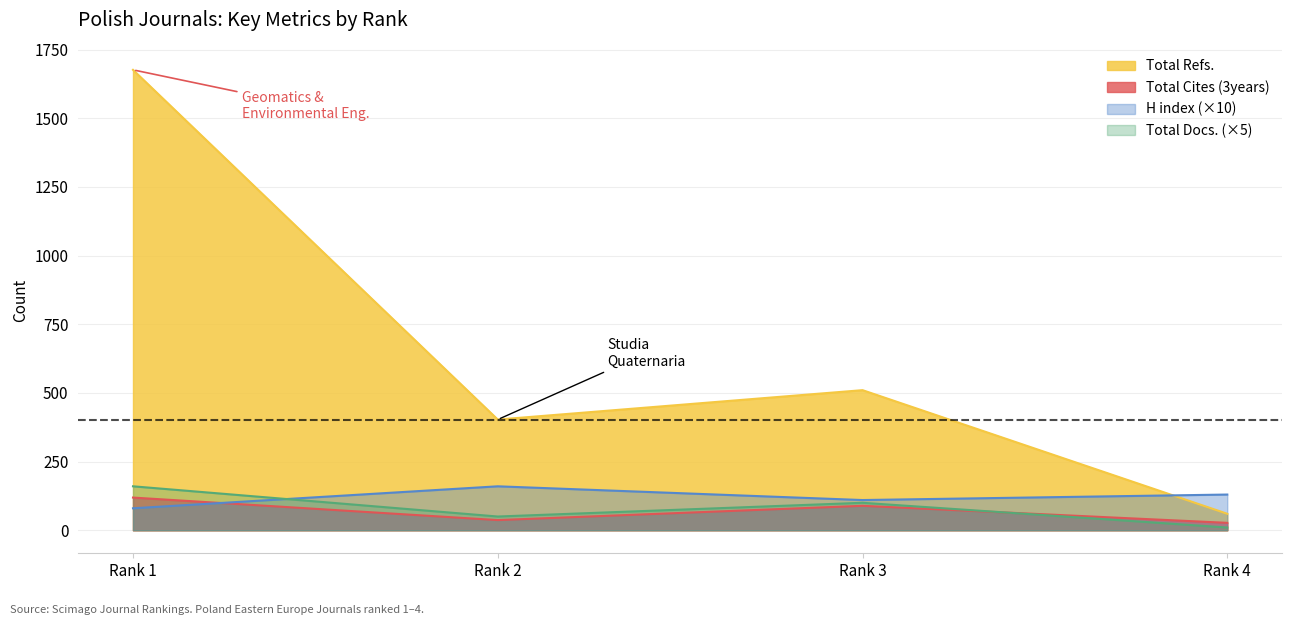

True or false: Total Docs. (2023) and Total Refs. cross at least once.

False